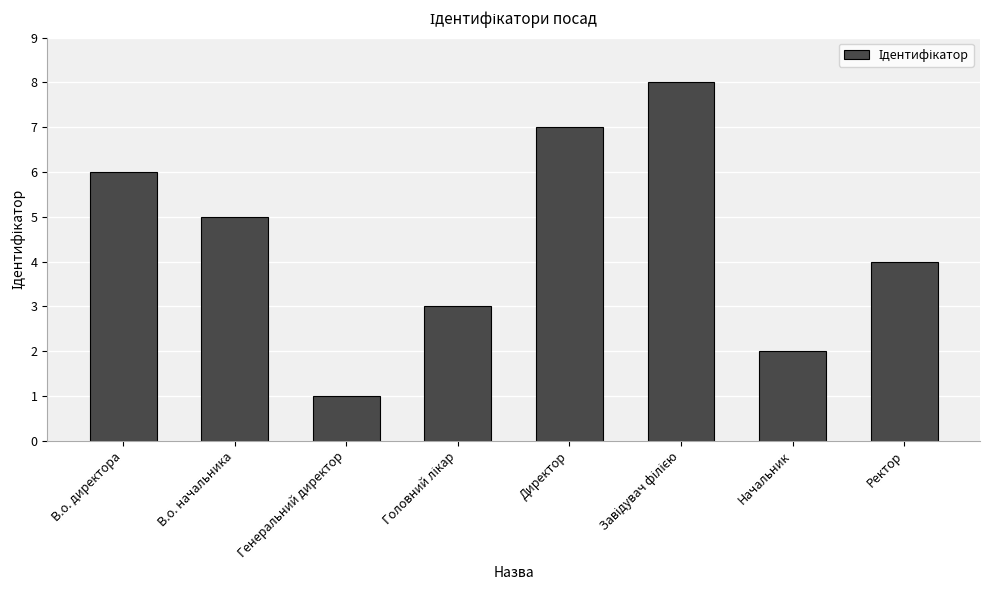

True or false: the data shows 5 at В.о. начальника.

True